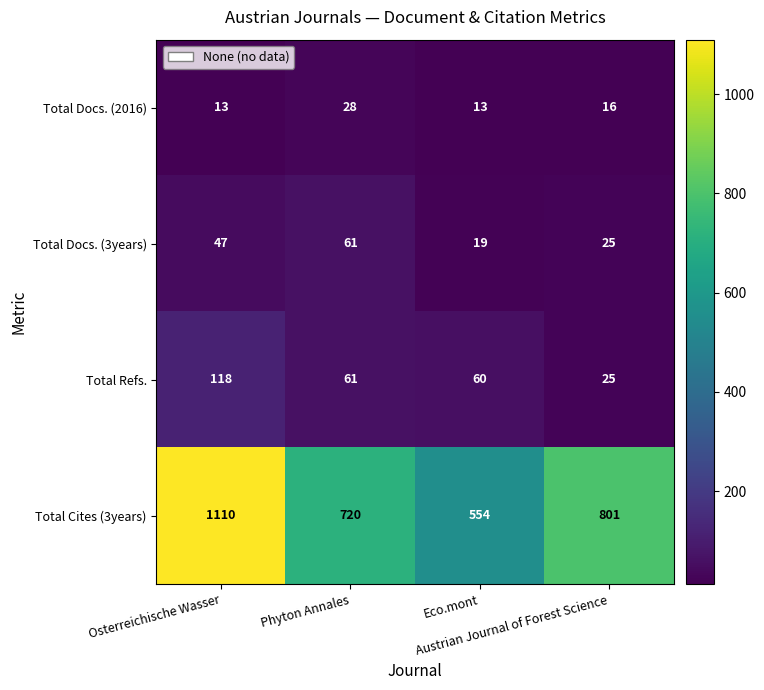

What is the difference between the maximum and minimum values in the Total Docs. (2016) series?

15